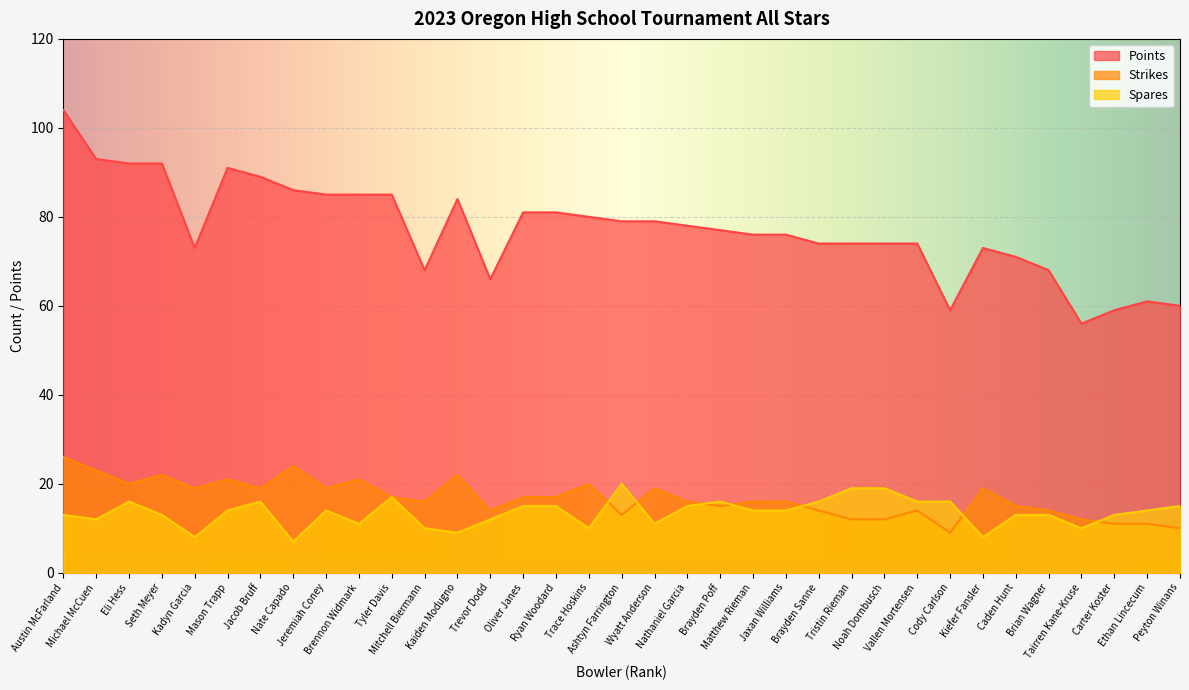

True or false: Strikes and Points cross at least once.

False